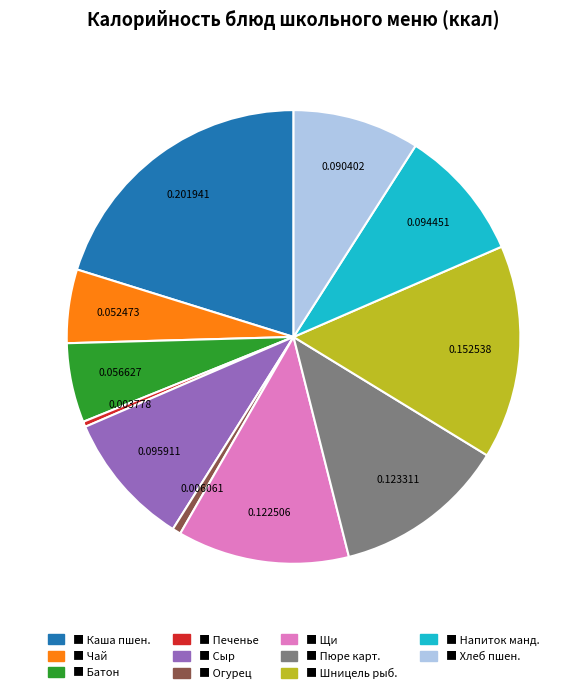

Is there any slice that represents more than half of the pie?

No